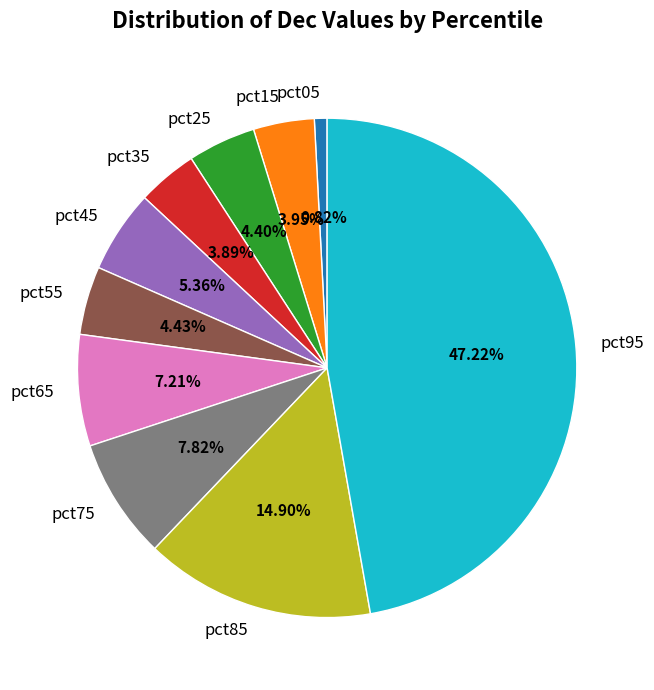

To the nearest percent, what is the average slice percentage?

10%